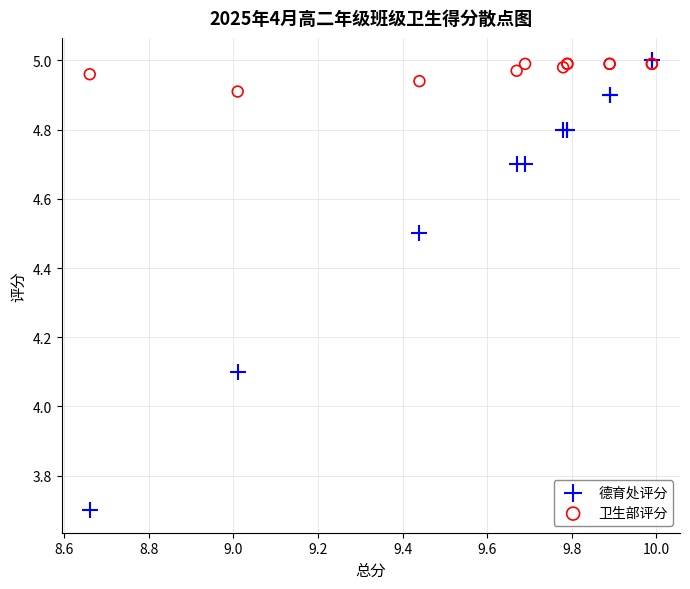

Which series contains the lowest Y value?

德育处评分